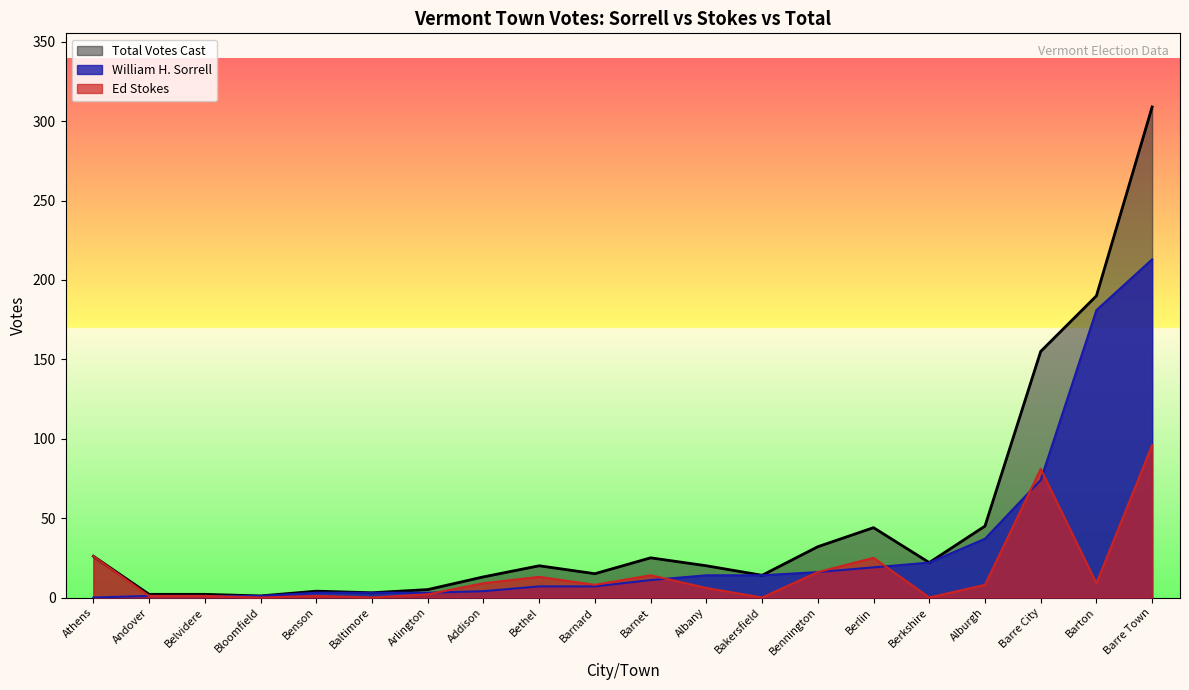

What is the greatest value displayed?

309